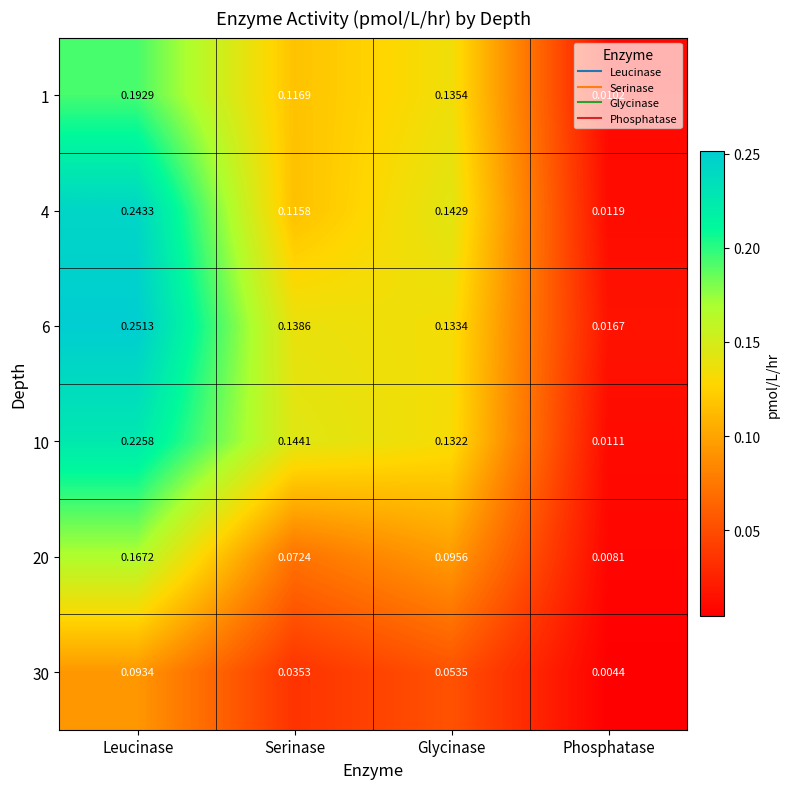

At which category does the chart reach its minimum across all series?

Phosphatase